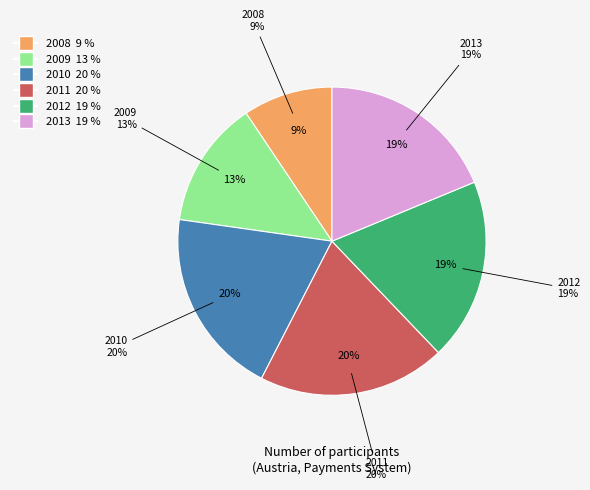

Is there a majority slice in this chart?

No